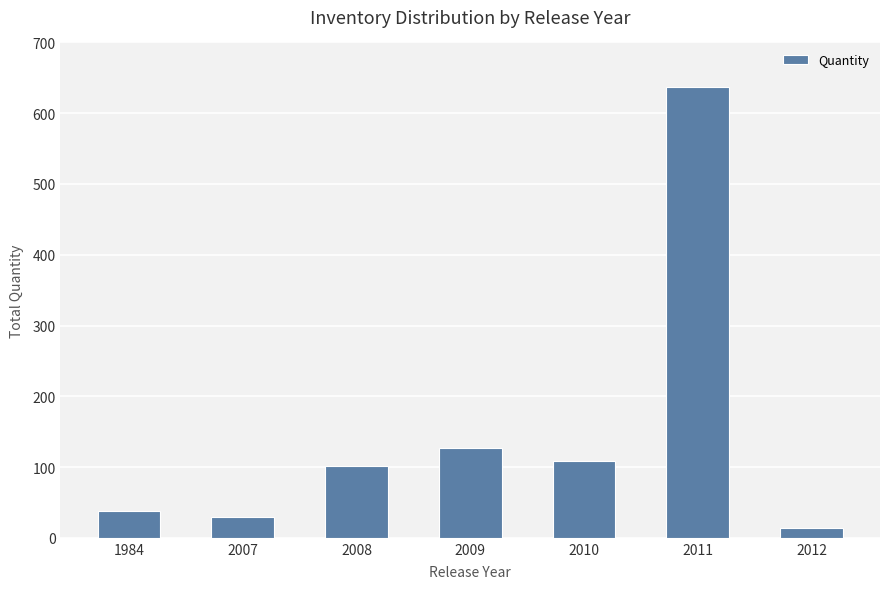

Rank the categories by value from lowest to highest.

2012, 2007, 1984, 2008, 2010, 2009, 2011